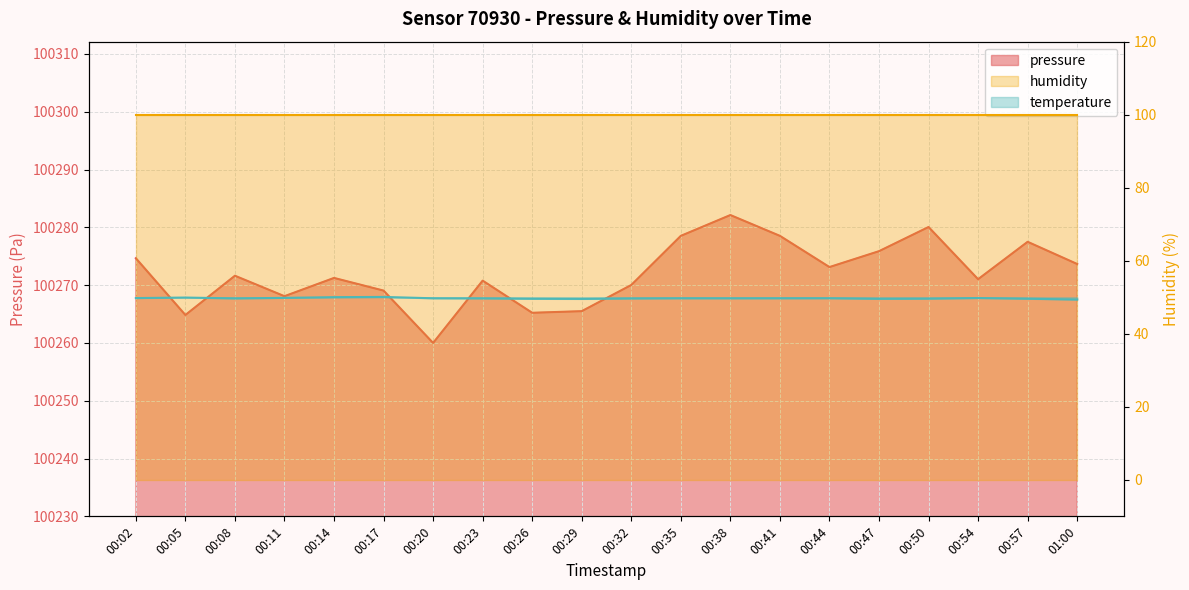

At which label is pressure closest to 100271?

00:54